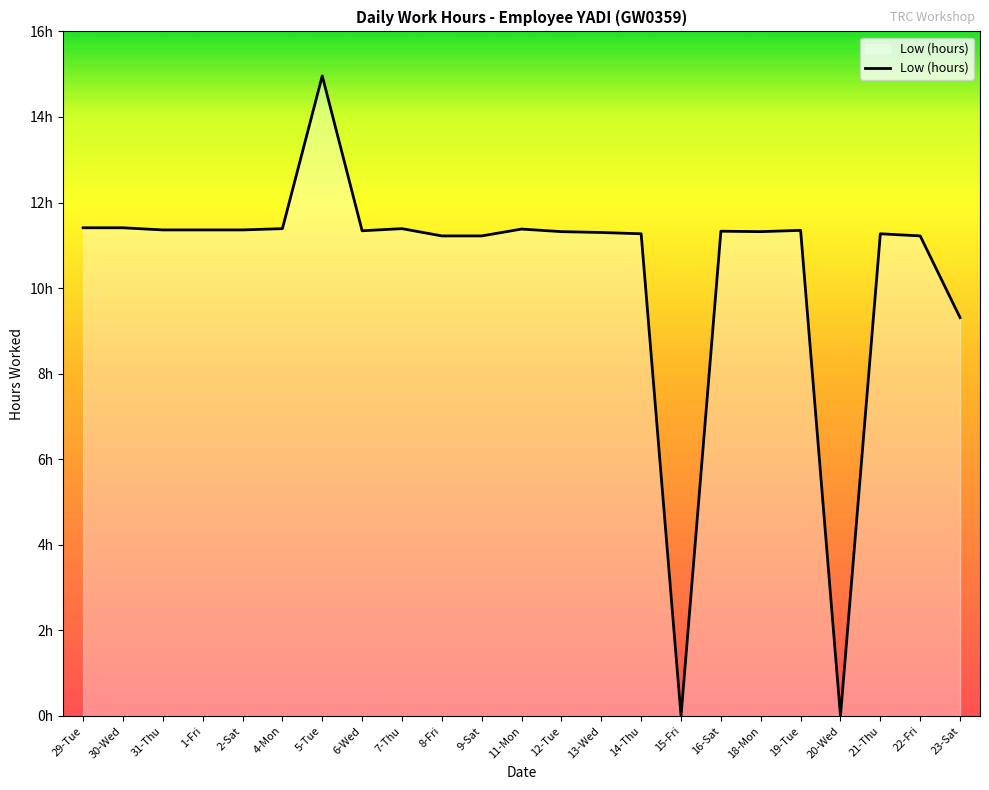

Does the chart have visible grid lines?

No